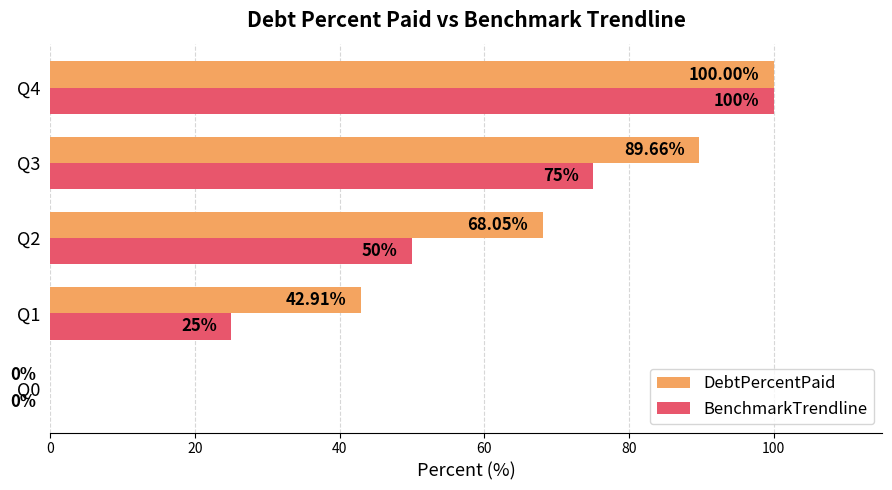

What is the sum of all DebtPercentPaid values?

300.6